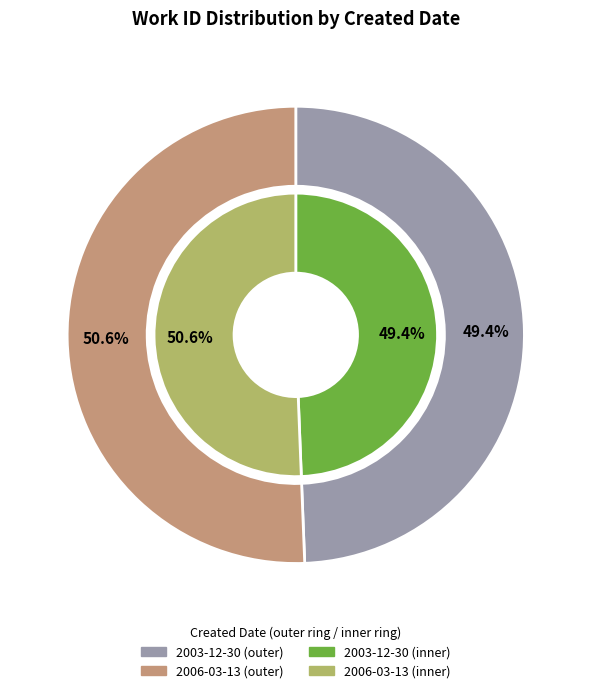

Which slice is the largest?

2006-03-13